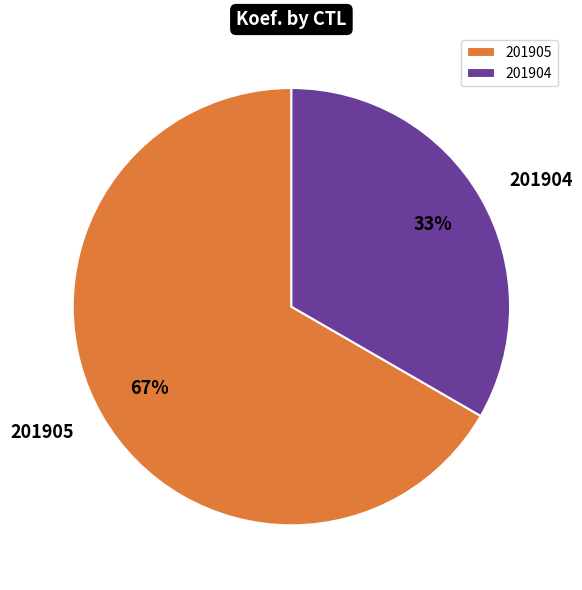

Which category has the smallest portion of the pie?

201904